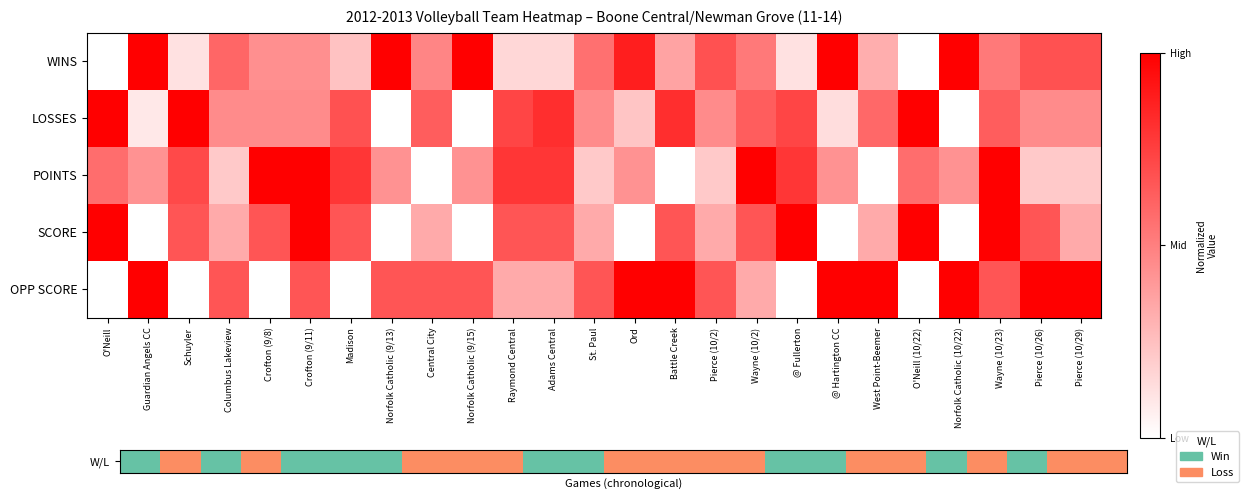

Which has a higher value, Schuyler or @ Hartington CC?

@ Hartington CC